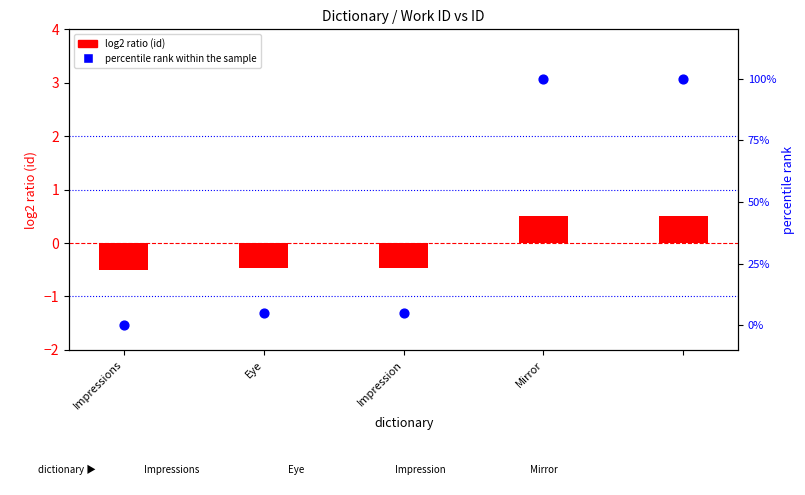

At how many categories does at least one series exceed 30?

2